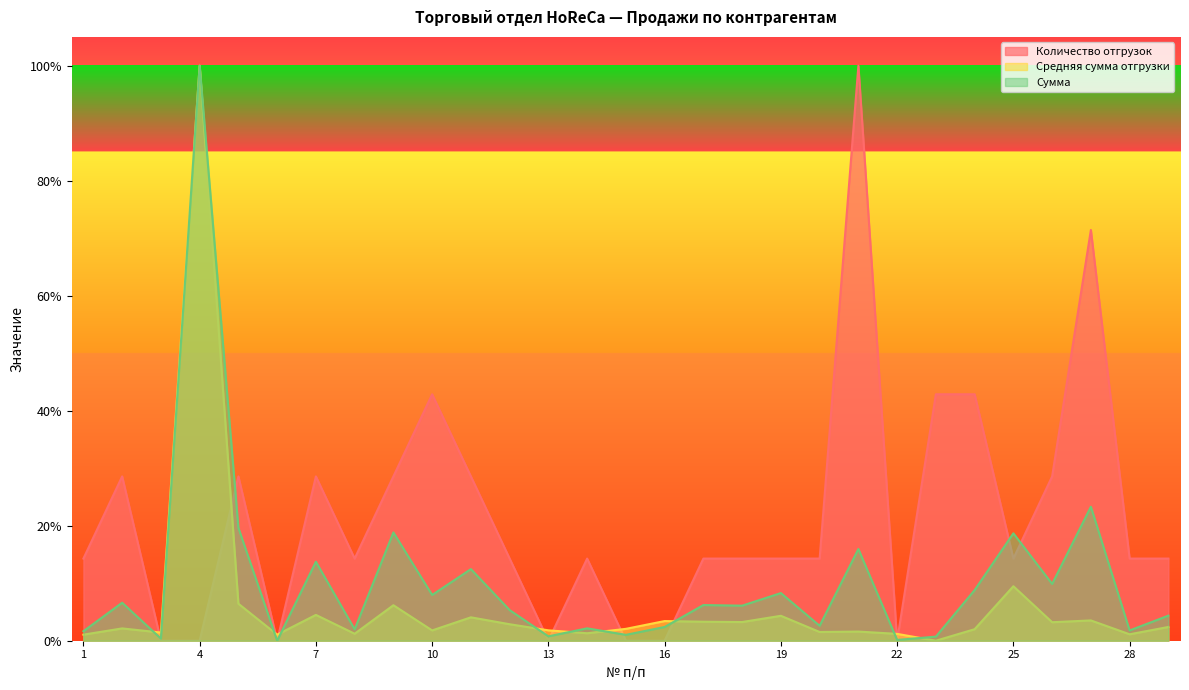

Is it true that Средняя сумма отгрузки equals 0.1 at 5?

True